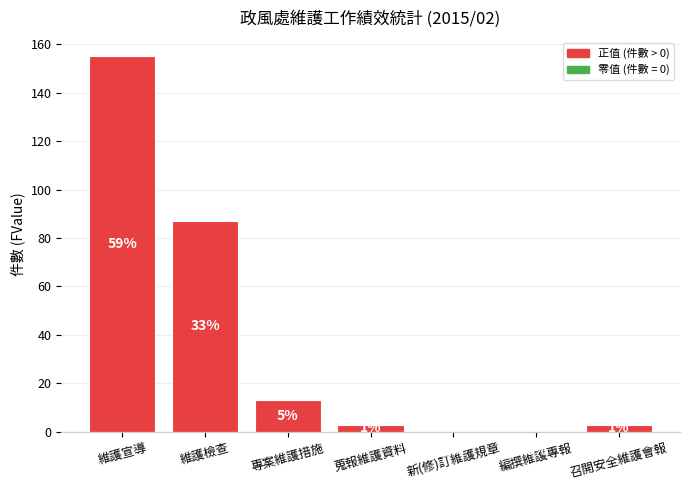

Reading left to right, transcribe all the data shown in this chart.

155	87	13	3	0	0	3